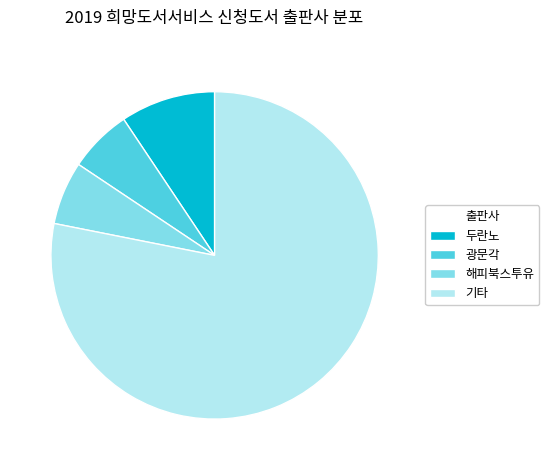

Is it true that 해피북스투유 is 1% of the pie?

False